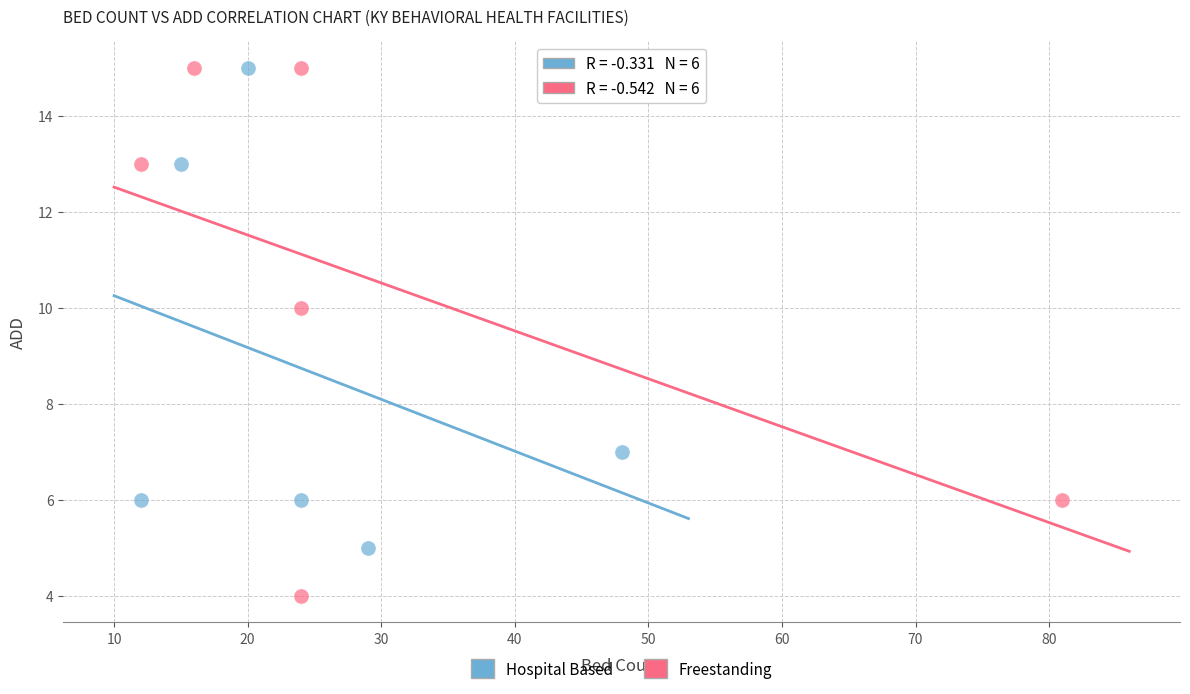

Which series reaches the minimum Y coordinate?

Freestanding